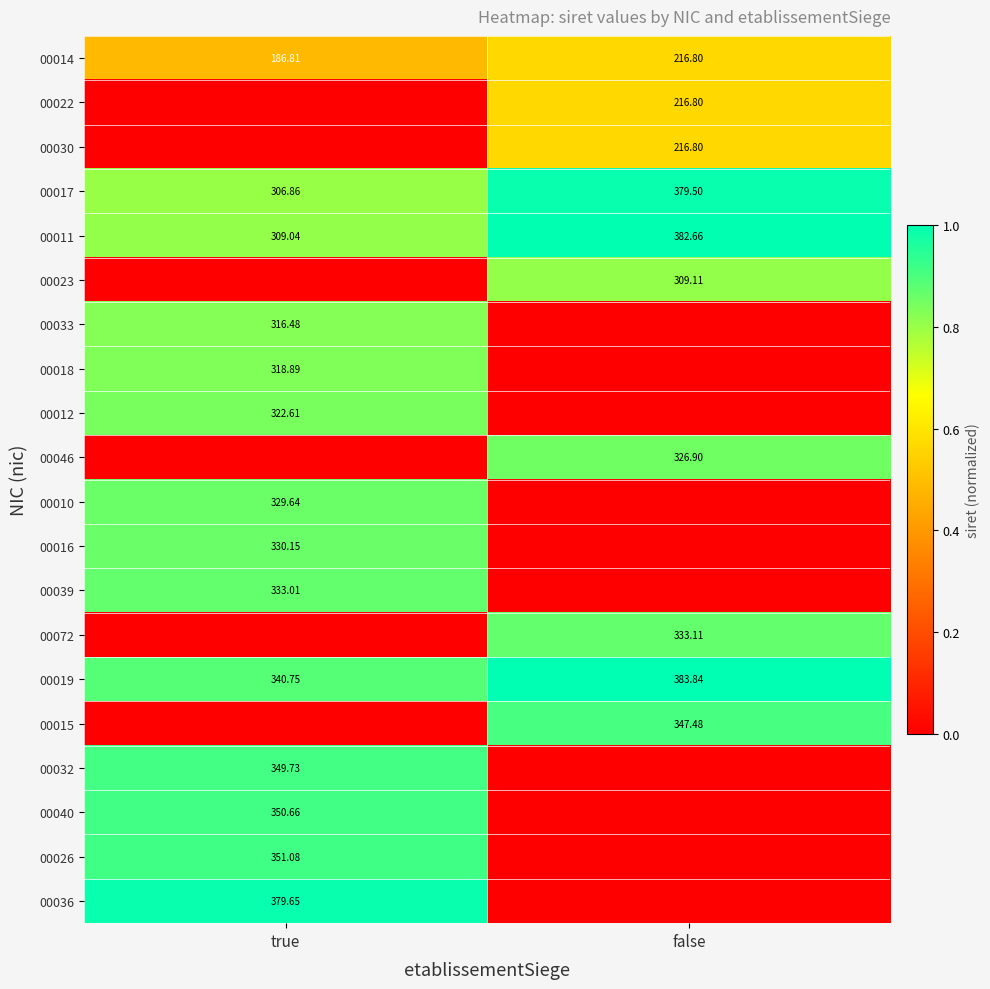

Is the value of 00019 at true greater than the value of 00040 at true?

No